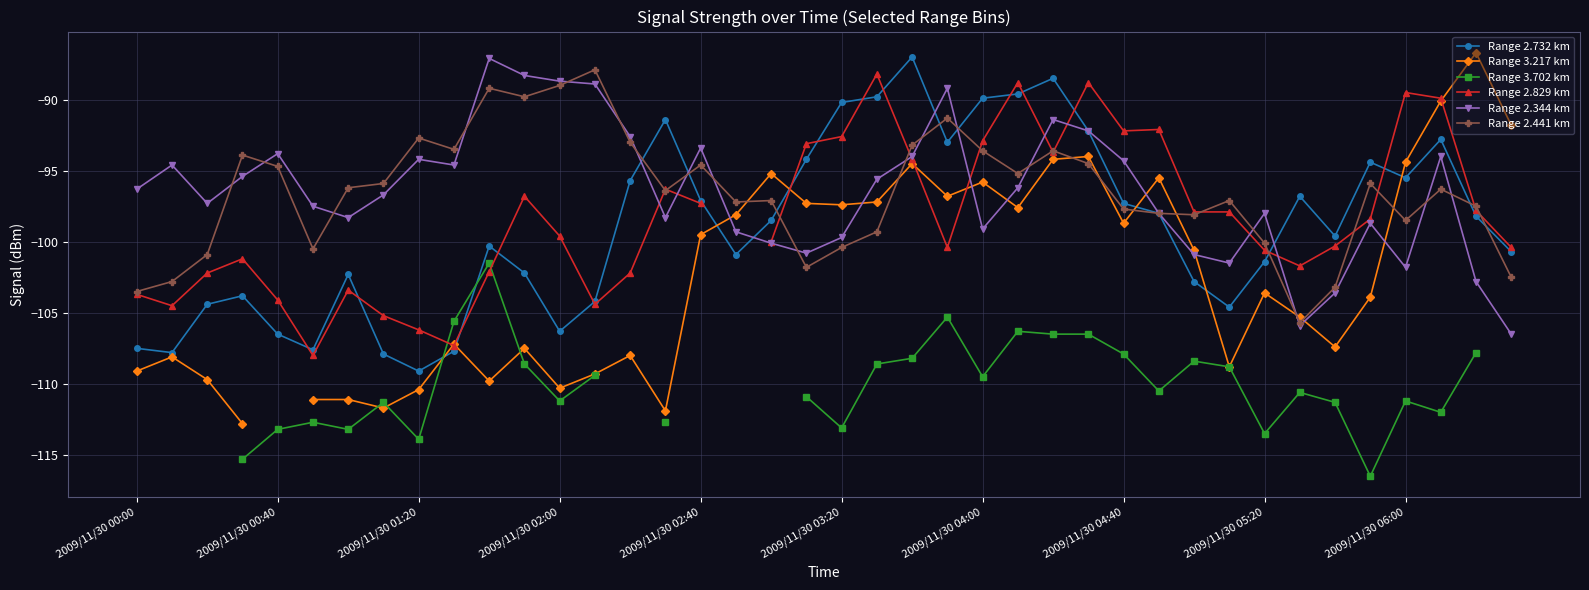

Does the chart display data point markers on the line(s)?

Yes